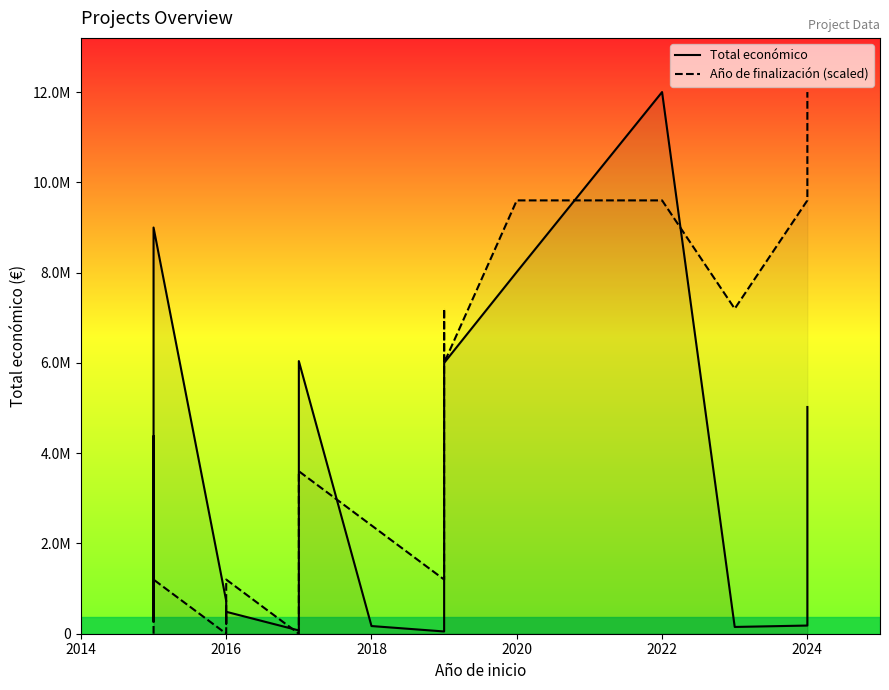

Reading right to left, extract all data points from this chart.

Total económico: 5022917.0	181152.0	150000.0	11999659.0	8014100.0	5999753.0	5993458.0	50000.0	170121.0	6039301.0	72500.0	486000.0	223120.0	726891.0	8998559.0	272480.0	4372015.0
Año de finalización (scaled): 11999659.0	9599727.2	7199795.4	9599727.2	9599727.2	5999829.5	7199795.4	1199965.9	2399931.8	3599897.7	0.0	1199965.9	0.0	0.0	1199965.9	0.0	0.0